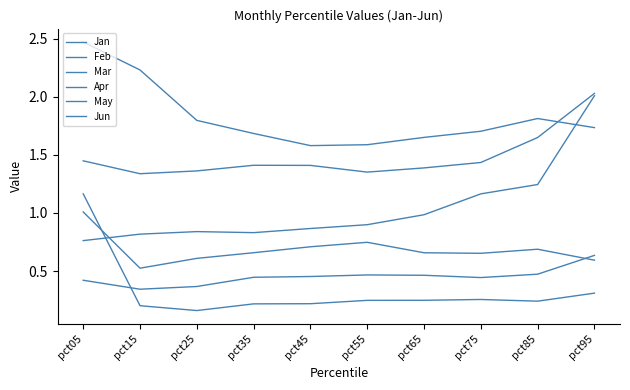

Reading left to right, list all the values displayed in this chart.

Jan: 1.2	0.2	0.2	0.2	0.2	0.2	0.2	0.3	0.2	0.3
Feb: 2.5	2.2	1.8	1.7	1.6	1.6	1.7	1.7	1.8	1.7
Mar: 0.8	0.8	0.8	0.8	0.9	0.9	1.0	1.2	1.2	2.0
Apr: 0.4	0.3	0.4	0.4	0.5	0.5	0.5	0.4	0.5	0.6
May: 1.4	1.3	1.4	1.4	1.4	1.4	1.4	1.4	1.6	2.0
Jun: 1.0	0.5	0.6	0.7	0.7	0.7	0.7	0.7	0.7	0.6